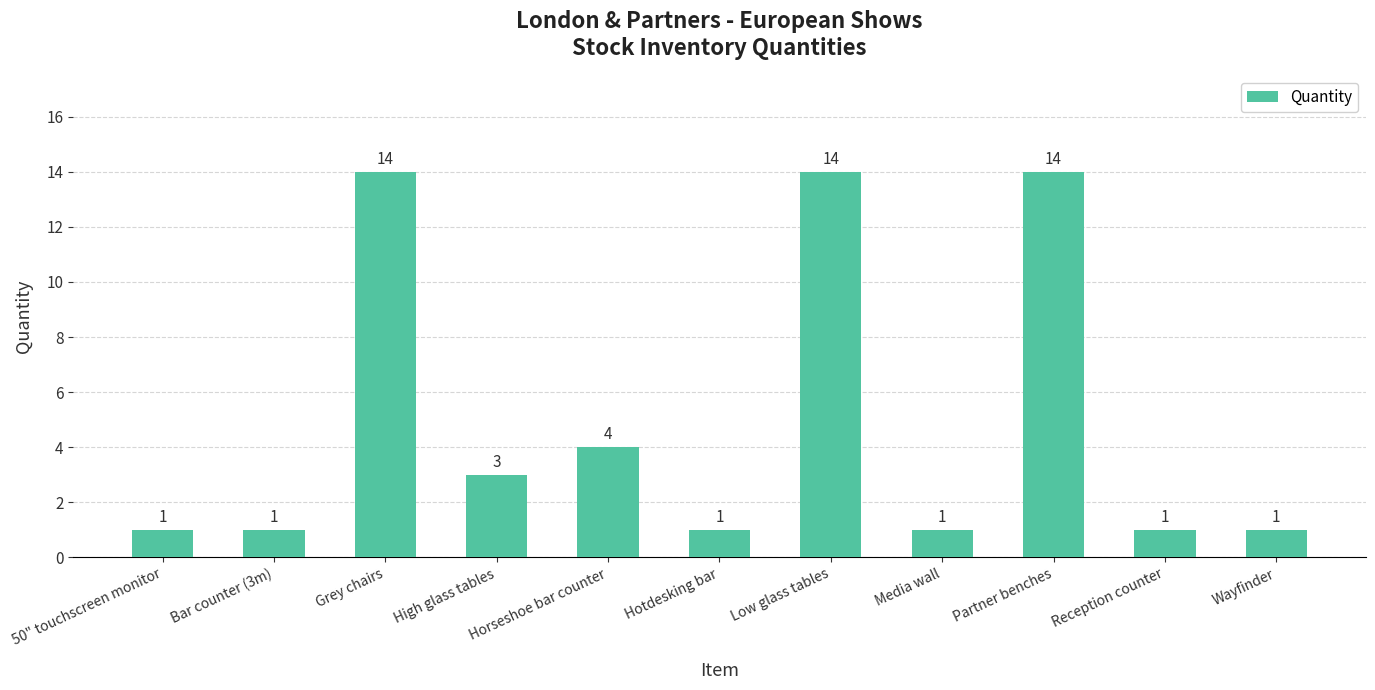

Reading left to right, transcribe all the data shown in this chart.

50" touchscreen monitor=1	Bar counter (3m)=1	Grey chairs=14	High glass tables=3	Horseshoe bar counter=4	Hotdesking bar=1	Low glass tables=14	Media wall=1	Partner benches=14	Reception counter=1	Wayfinder=1